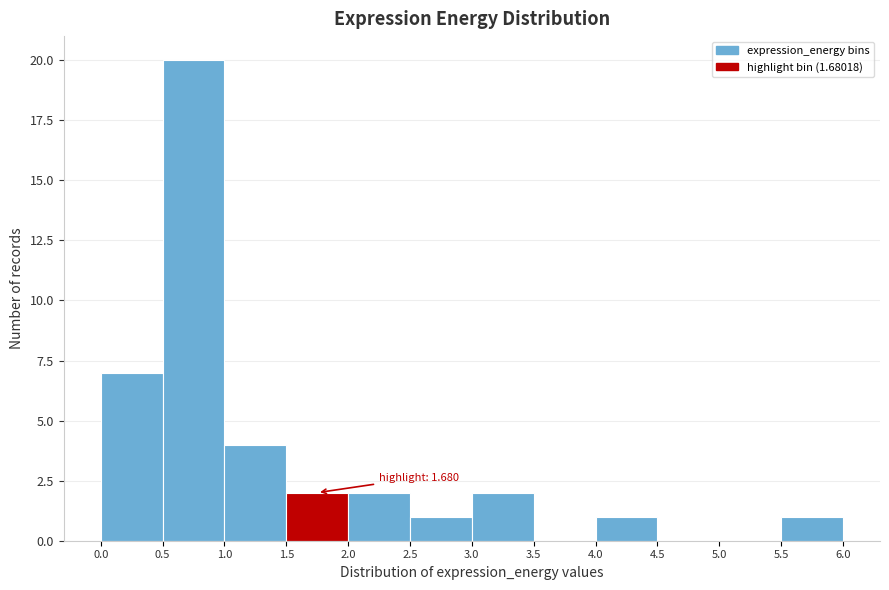

Over which range of the x-axis is the bar tallest?

0.5 to 1.0